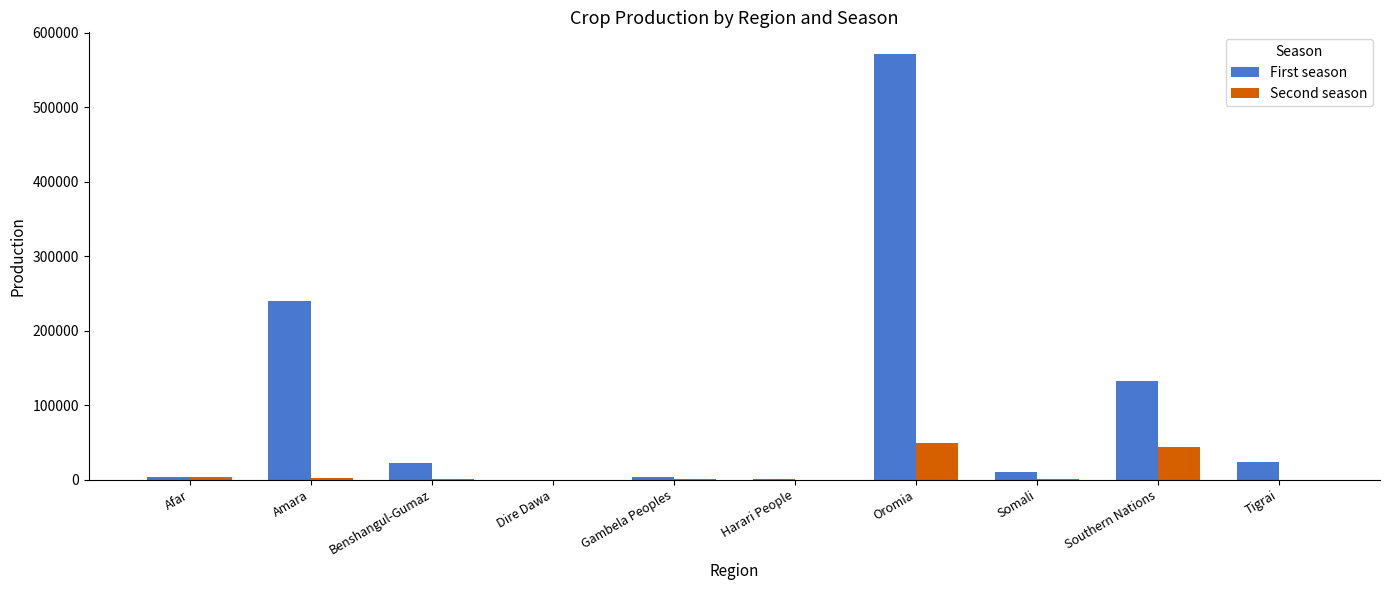

The value of Second season at Southern Nations is 43851.4. True or false?

True